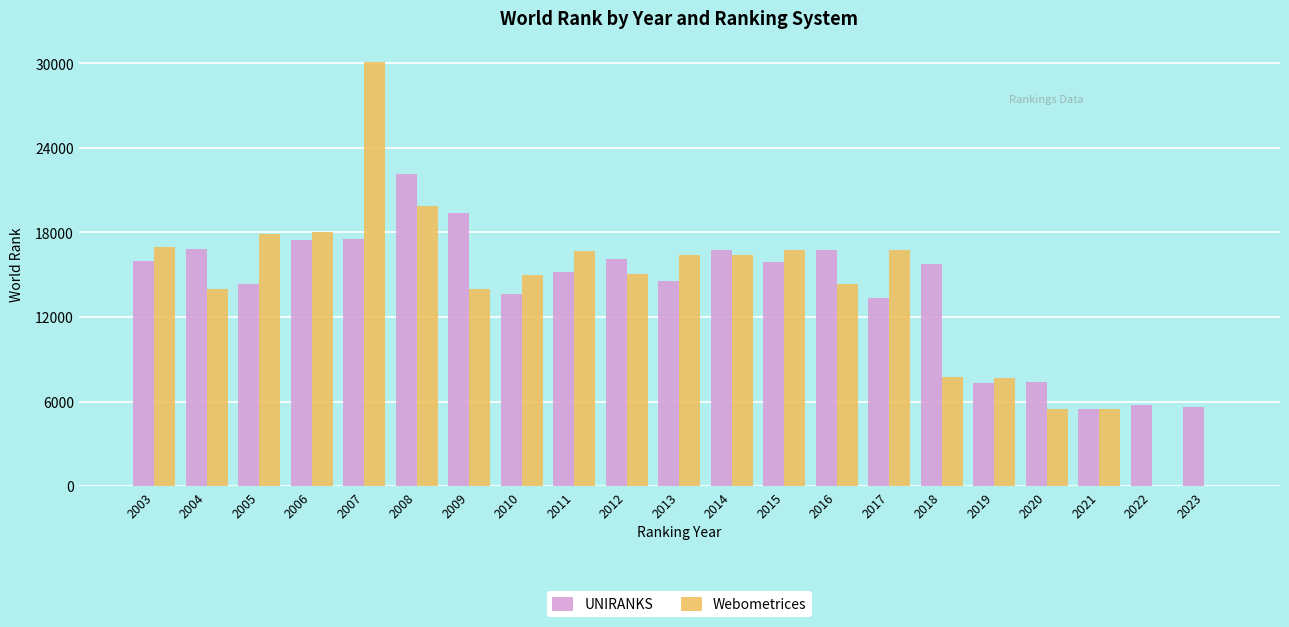

Which series changed the most between 2007 and 2021?

Webometrices